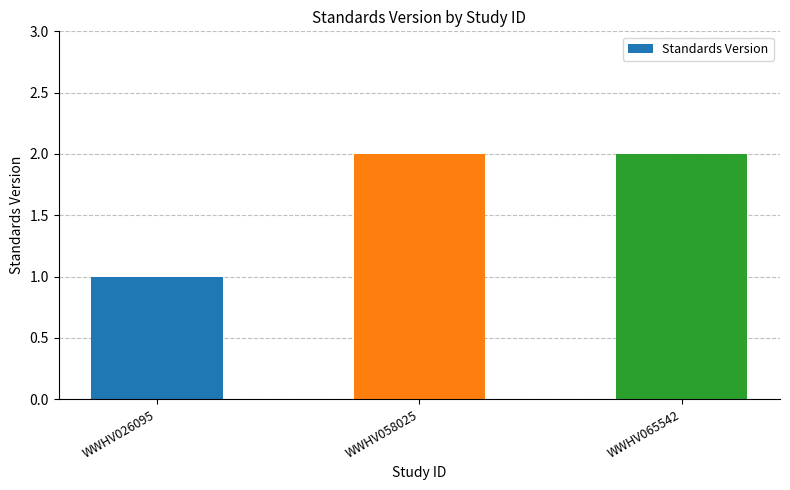

How many values are below 2?

1